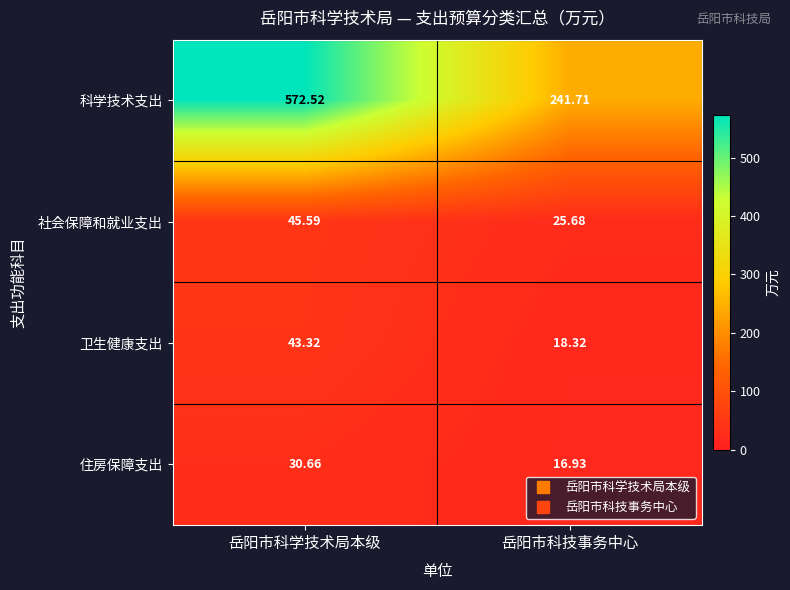

Rank the categories by 社会保障和就业支出 value from lowest to highest.

岳阳市科技事务中心, 岳阳市科学技术局本级